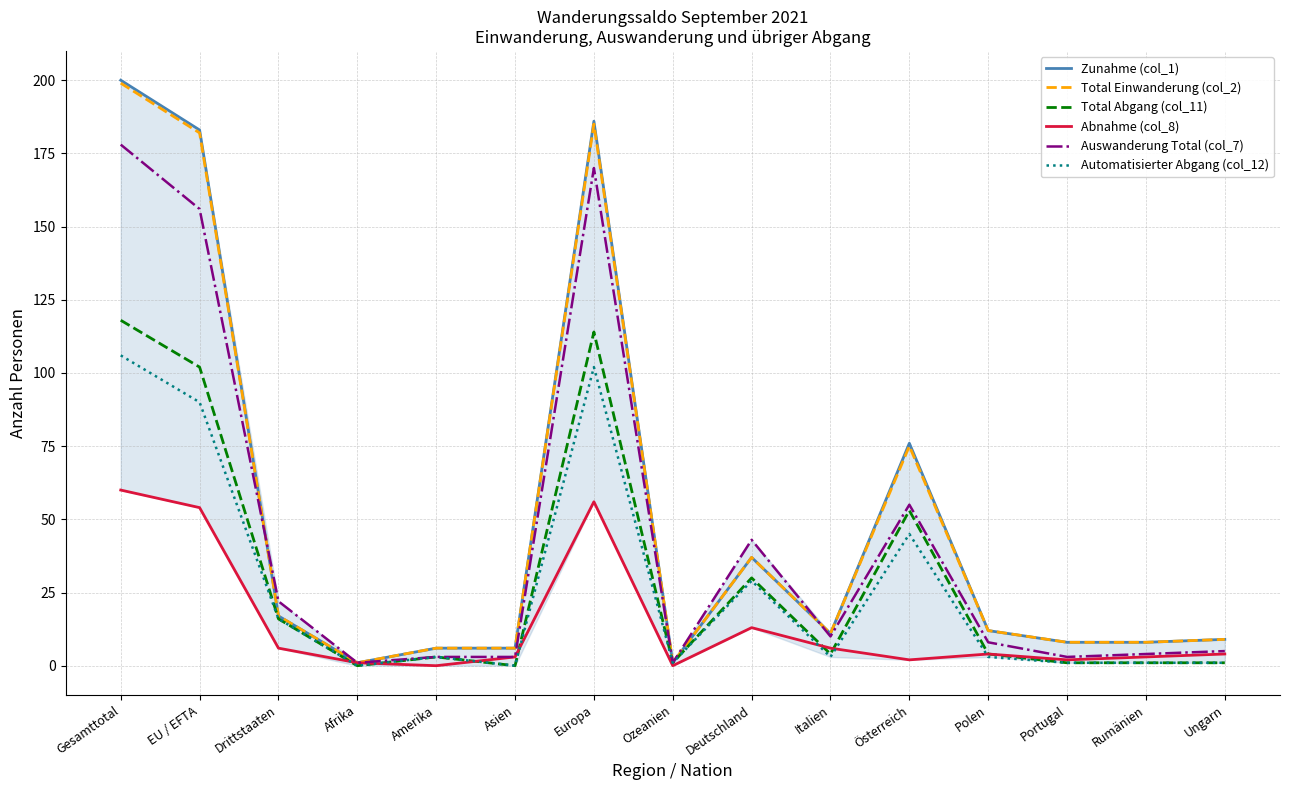

Reading right to left, transcribe all the data shown in this chart.

Zunahme (col_1): 9	8	8	12	76	11	37	1	186	6	6	1	17	183	200
Total Einwanderung (col_2): 9	8	8	12	75	11	37	1	185	6	6	1	17	182	199
Total Abgang (col_11): 1	1	1	4	53	4	30	1	114	0	3	0	16	102	118
Abnahme (col_8): 4	3	2	4	2	6	13	0	56	3	0	1	6	54	60
Auswanderung Total (col_7): 5	4	3	8	55	10	43	1	170	3	3	1	22	156	178
Automatisierter Abgang (col_12): 1	1	1	3	45	3	29	1	102	0	3	0	16	90	106